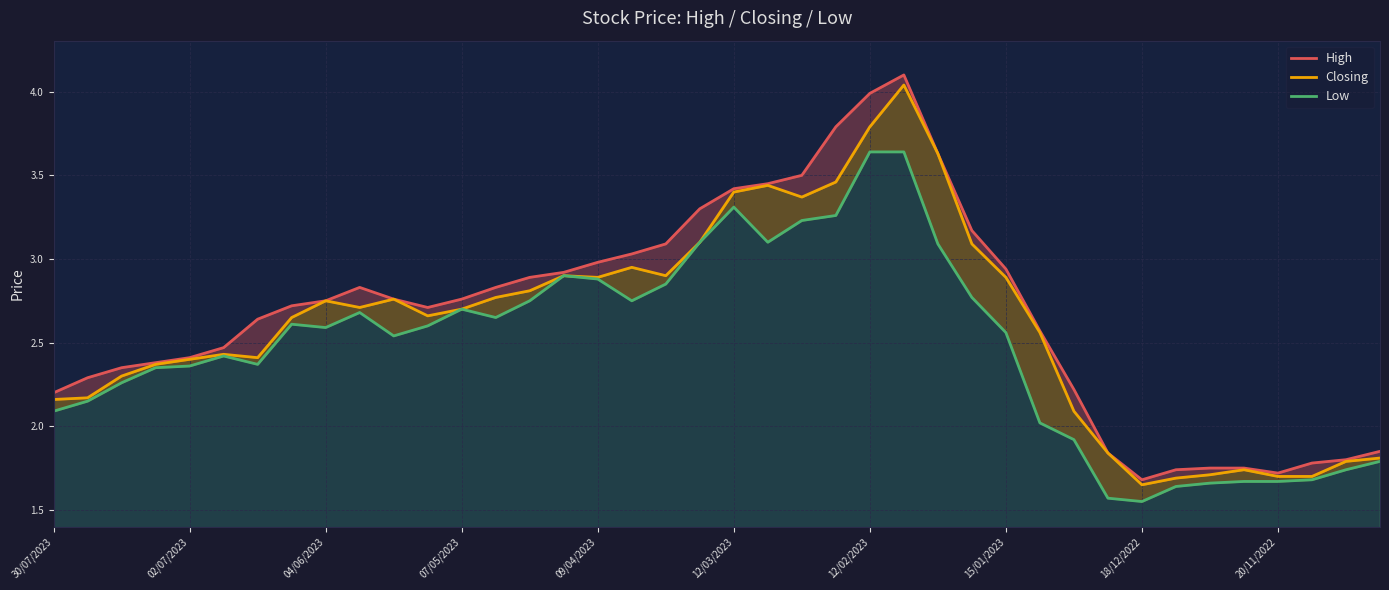

True or false: Closing has a value of 1.7 at 35.

True